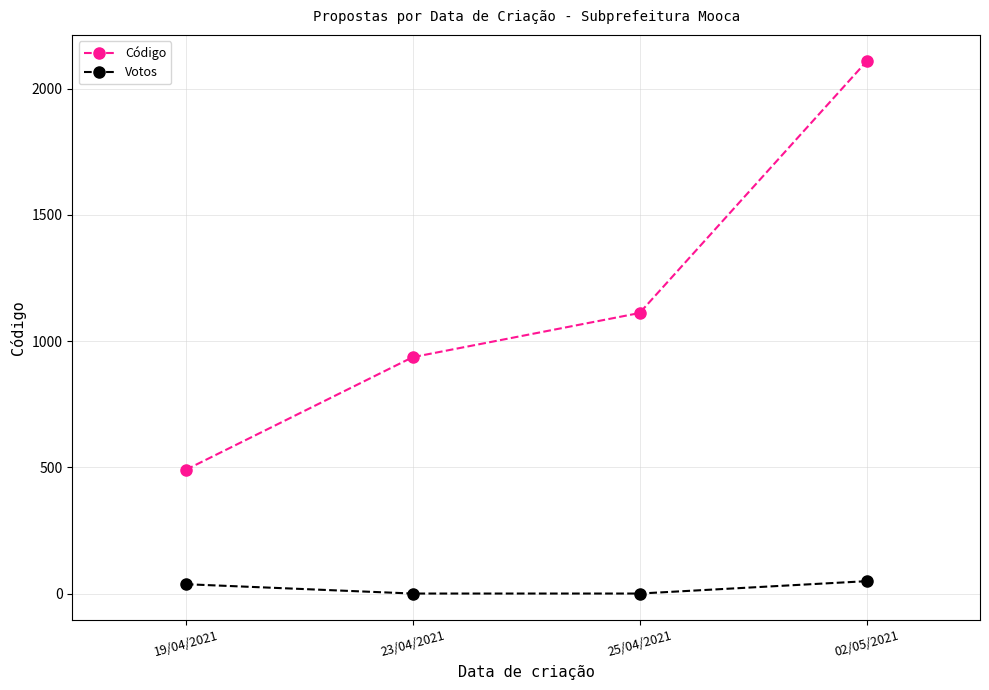

True or false: Código has a value of 504 at 02/05/2021.

False